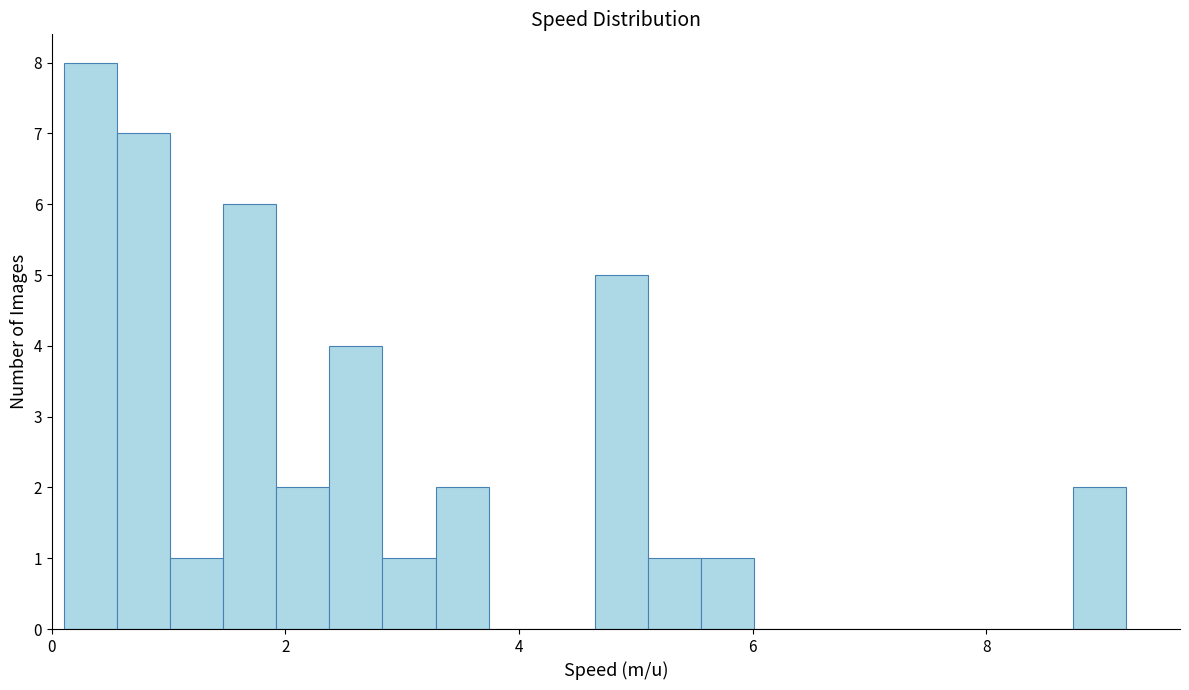

Around what value on the x-axis is the tallest bar? Give the approximate position of its centre, as read against the axis.

0.4